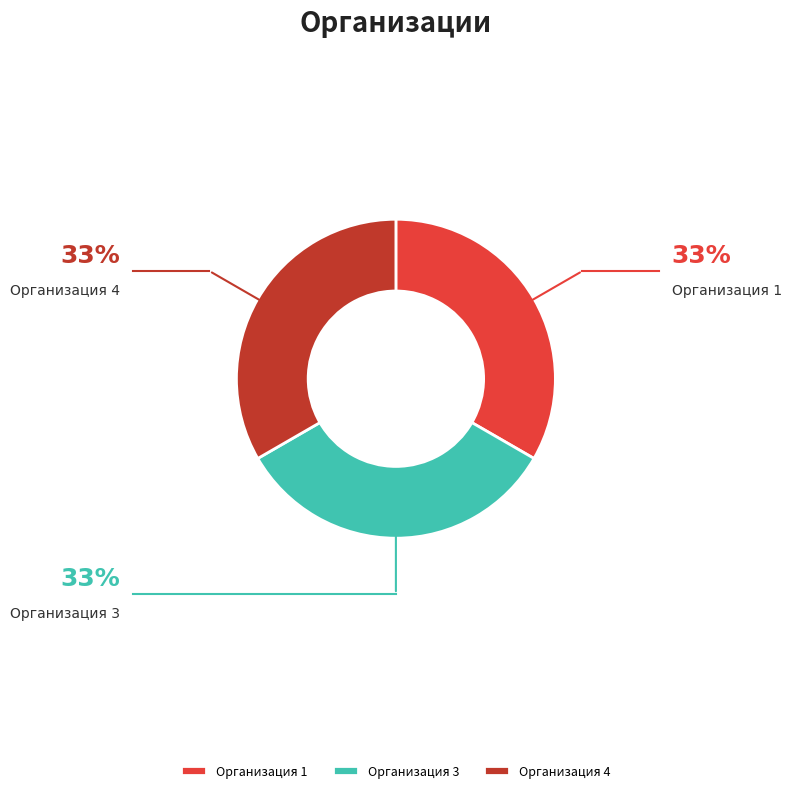

Approximately how many times larger is the value at Организация 1 compared to Организация 4?

1.0